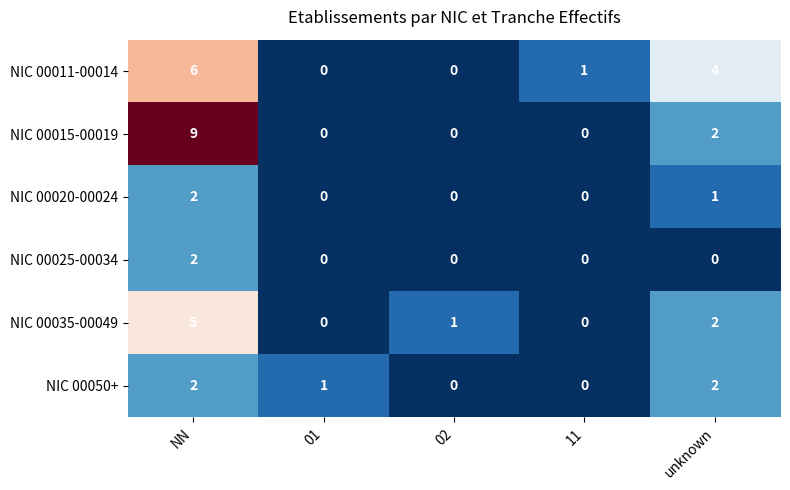

Where does the NIC 00011-00014 series first go above 1?

NN